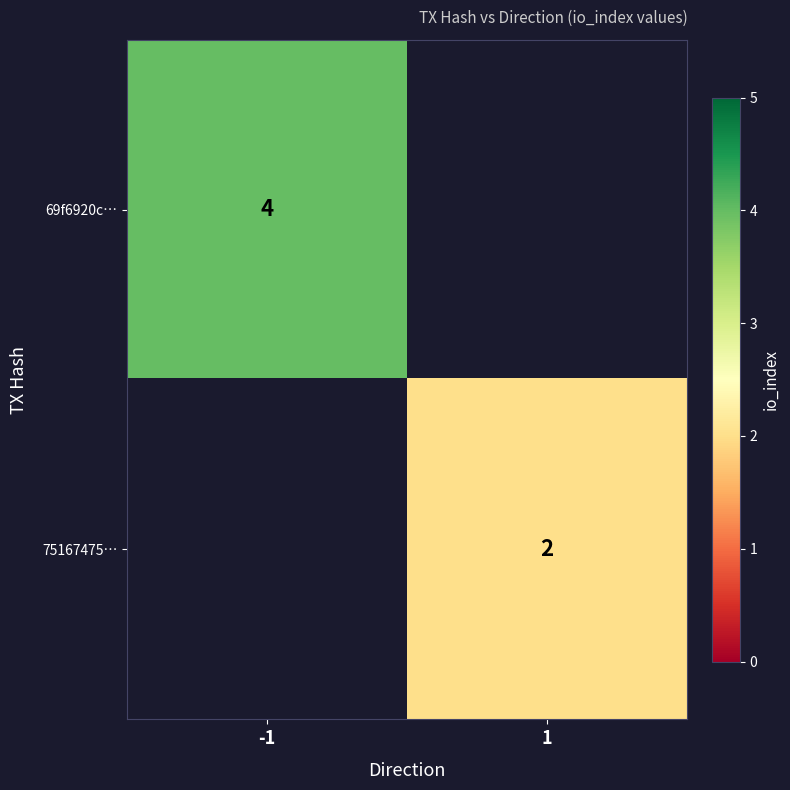

Is the value of 75167475… at 1 greater than the value of 69f6920c… at -1?

No